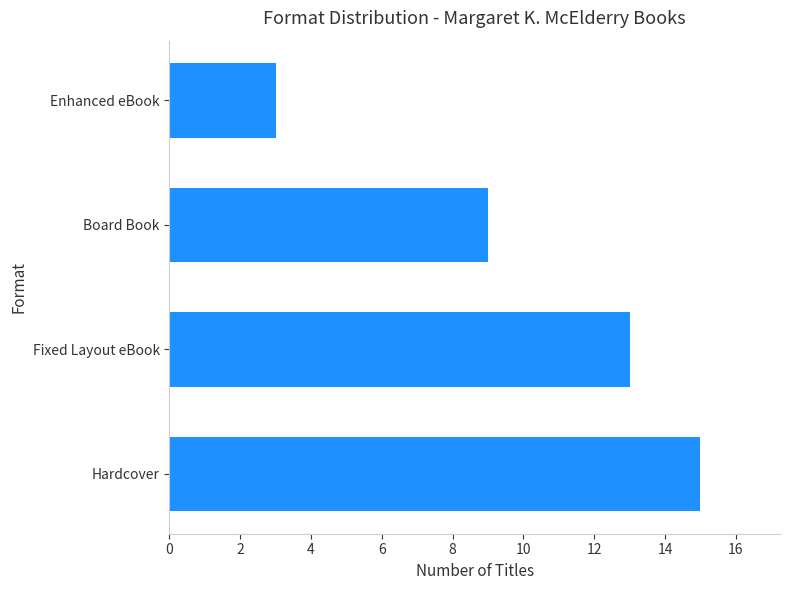

Rank the categories by value from highest to lowest.

Hardcover, Fixed Layout eBook, Board Book, Enhanced eBook